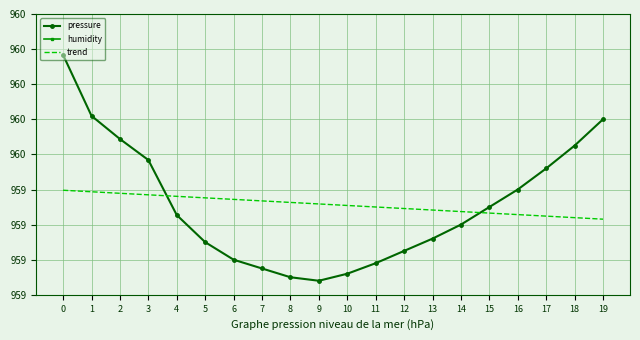

What is the difference between the maximum and second lowest values in the pressure series?

1.3